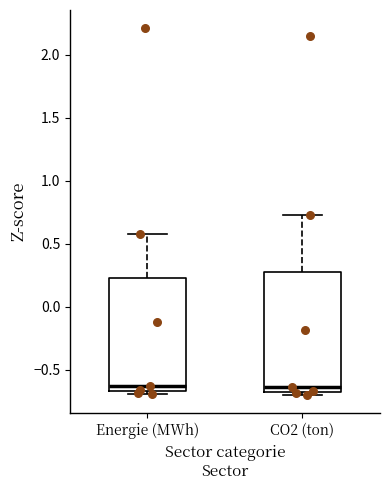

Reading left to right, read every box against the y-axis: the position of its median line, the range the box covers, and the ends of its whiskers. The values are not printed on the chart, so give them approximately, as read against the axis.

Energie (MWh): median -0.65 (just above the box's lower edge), box -0.65 to 0.25, whiskers -0.70 to 0.55
CO2 (ton): median -0.65, box -0.70 to 0.25, whiskers -0.70 (just below the box's lower edge) to 0.75